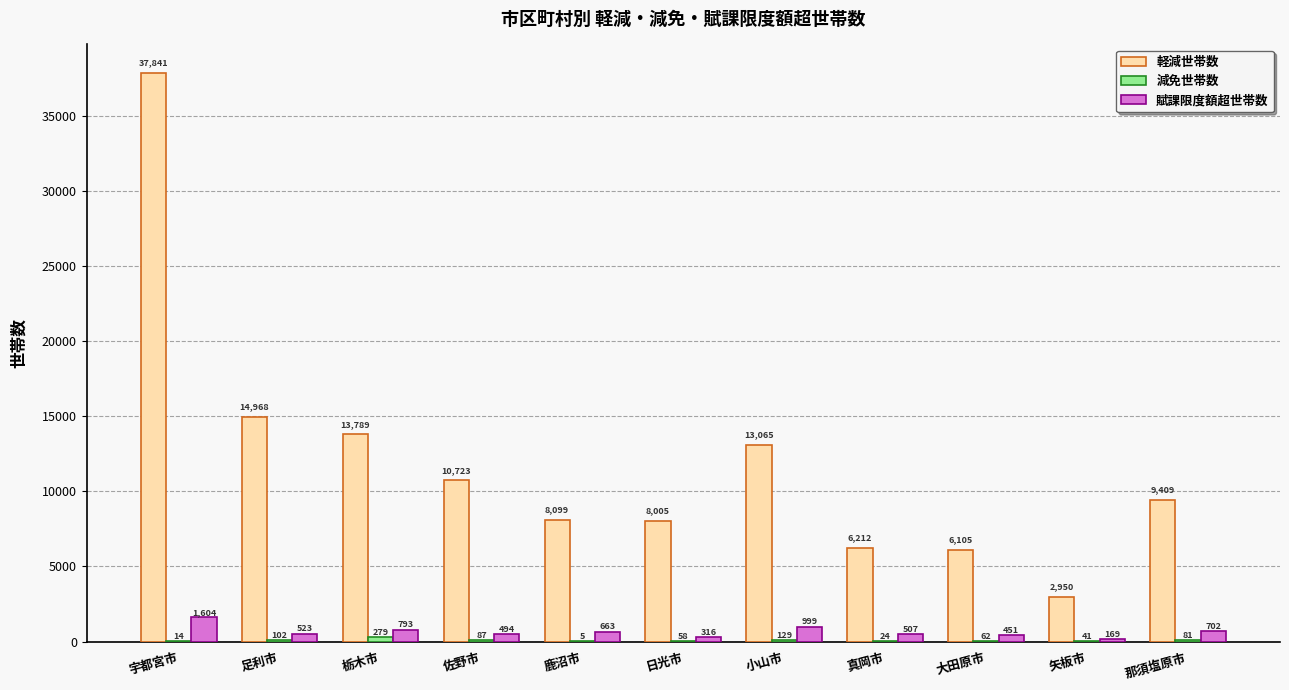

Between 足利市 and 佐野市, which series saw the biggest shift?

軽減世帯数